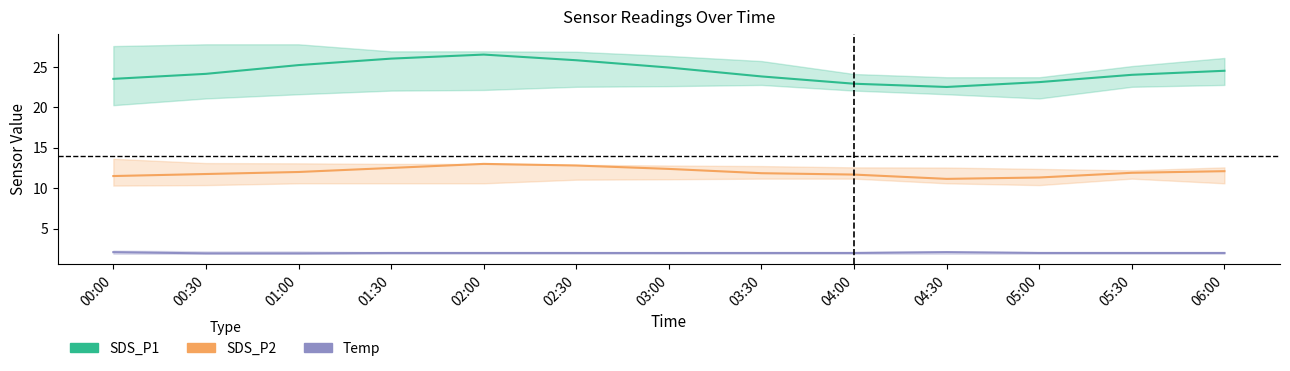

Reading right to left, extract all data points from this chart.

SDS_P1: 24.5	24.0	23.1	22.5	22.9	23.8	24.9	25.8	26.5	26.0	25.2	24.1	23.5
SDS_P2: 12.1	11.9	11.3	11.2	11.7	11.8	12.4	12.8	13.0	12.5	12.0	11.8	11.5
Temp: 2.0	2.0	2.0	2.1	2.0	2.0	2.0	2.0	2.0	2.0	1.9	1.9	2.1